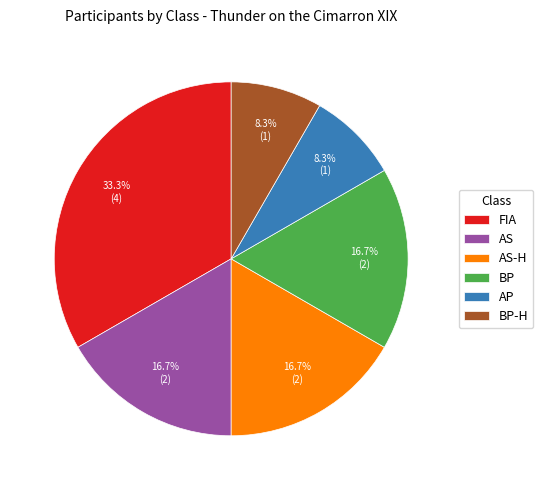

Which category has the biggest portion of the pie?

FIA